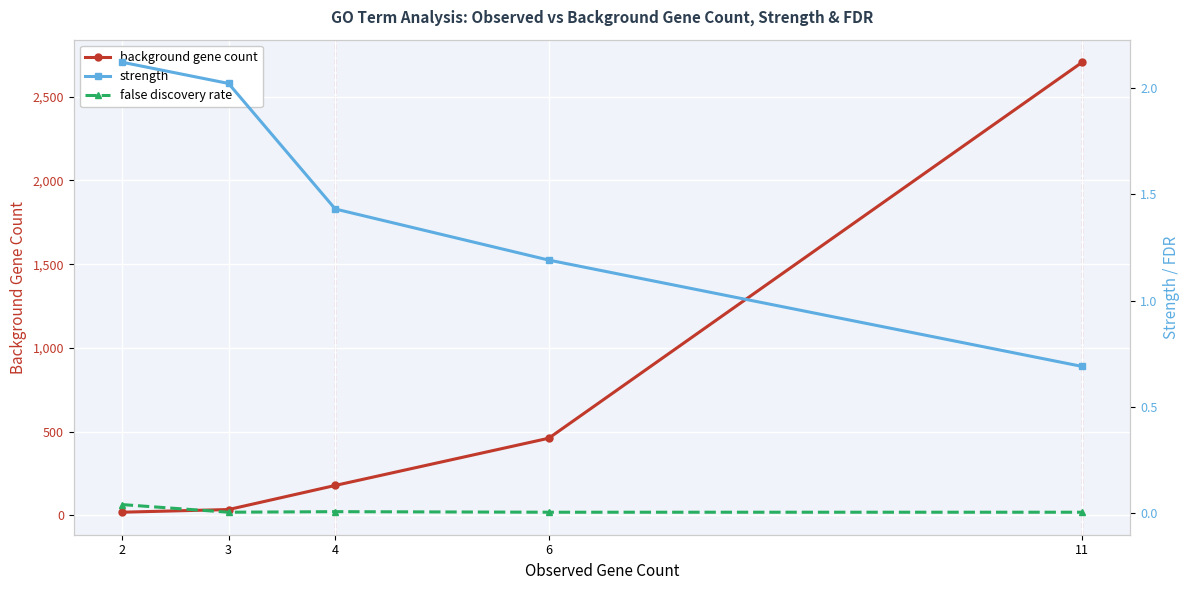

Is this an area chart (filled region under the line)?

No